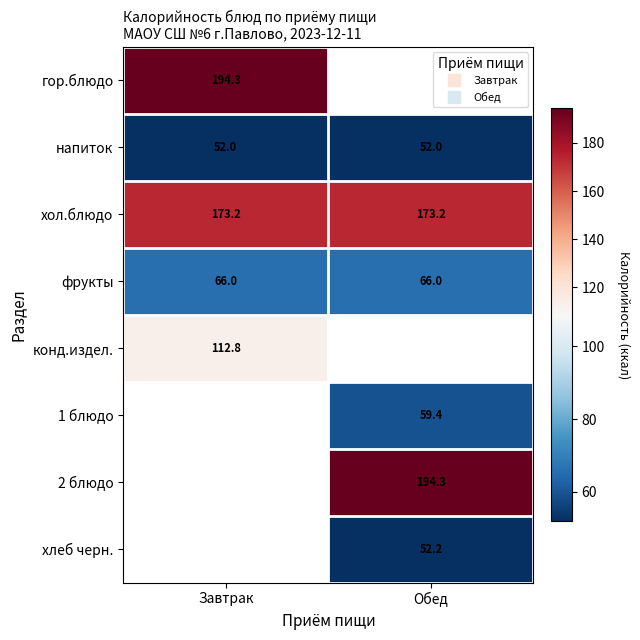

True or false: напиток has a value of 20.3 at Обед.

False